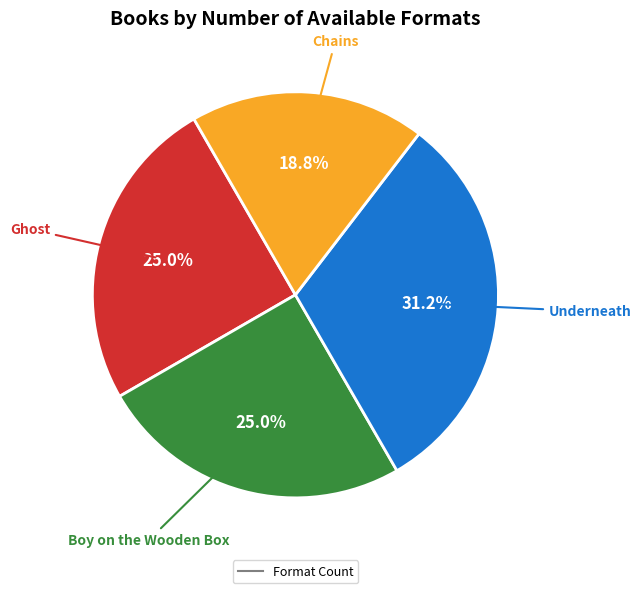

Does any single category account for the majority?

No